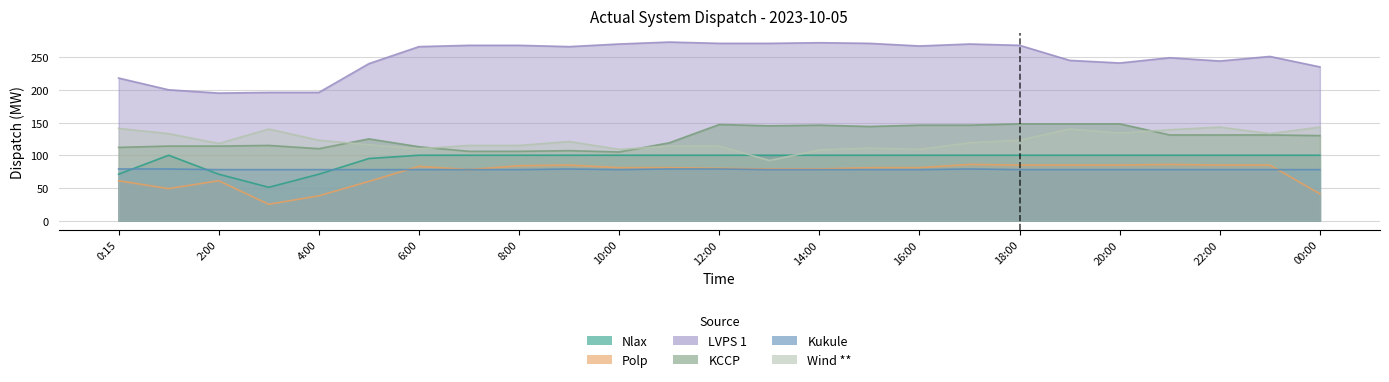

Which category has the lowest value across all series?

3:00